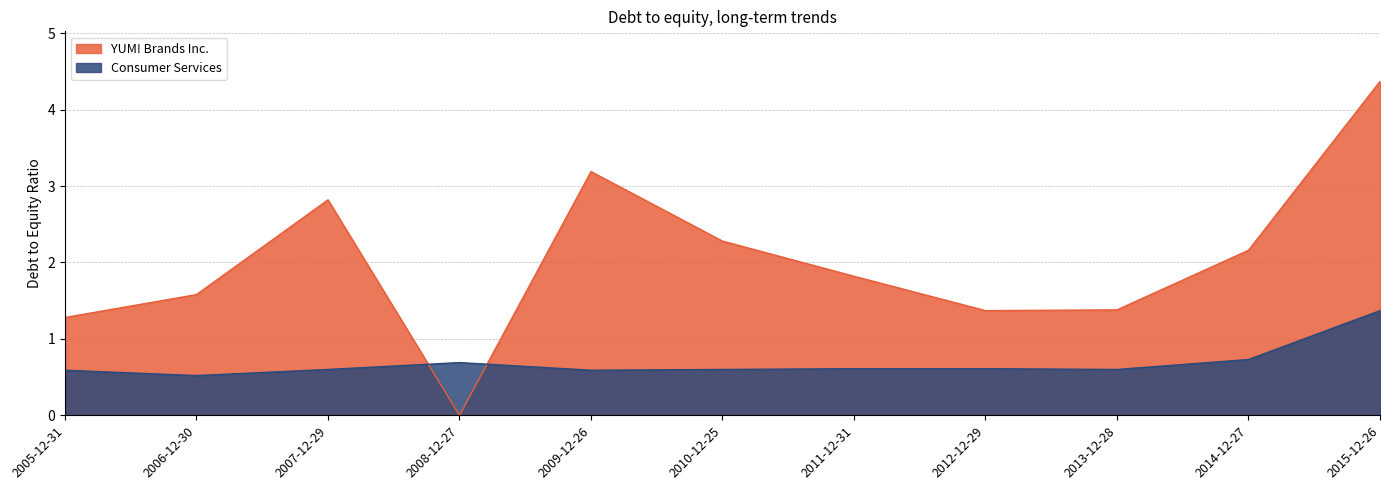

What is the difference between the maximum and second lowest values in the Consumer Services series?

0.8